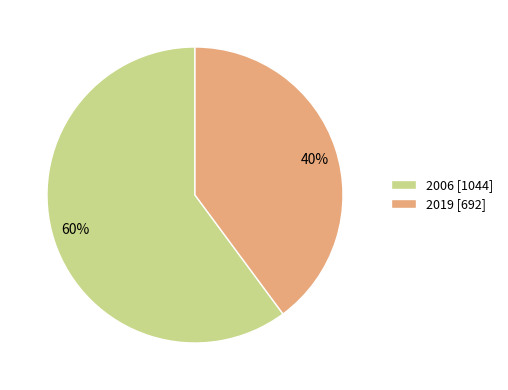

To the nearest percent, what is the combined percentage of 2019 and 2006?

100%